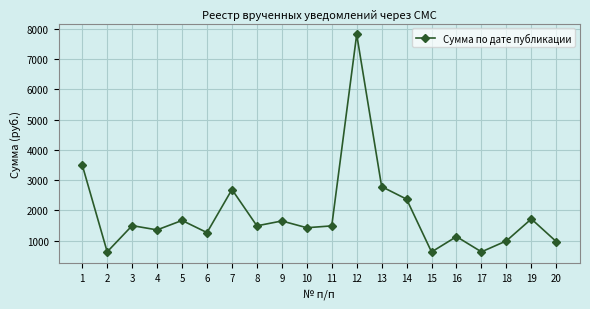

Which category has the highest value across all series?

12